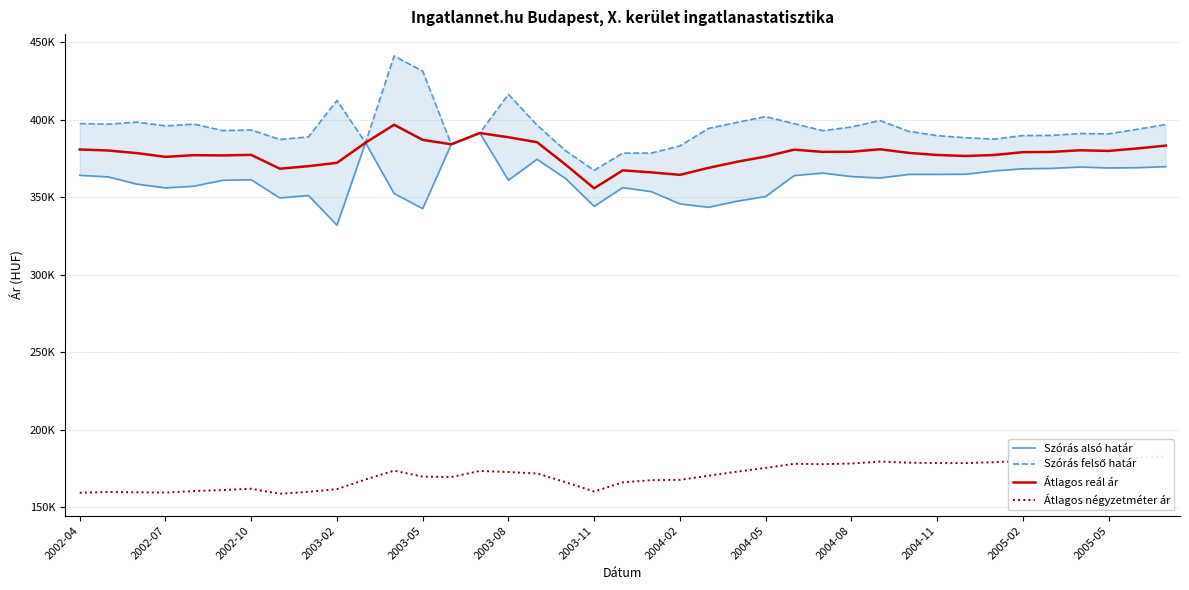

Which series has the largest total across all categories?

Szórás felső határ